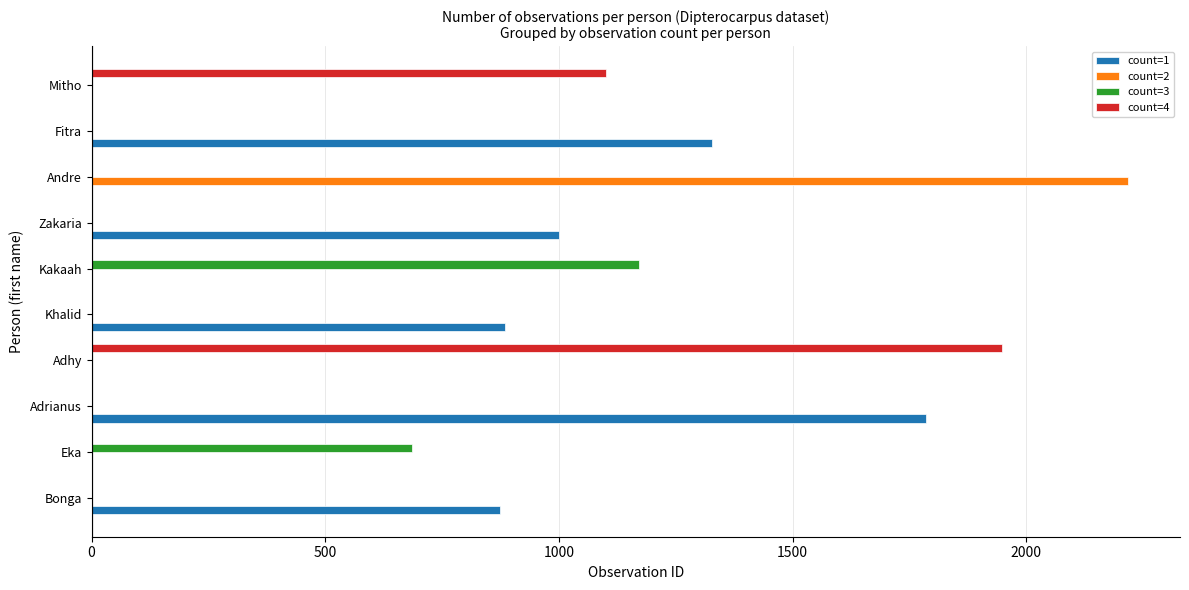

Which series has the largest total across all categories?

count=1